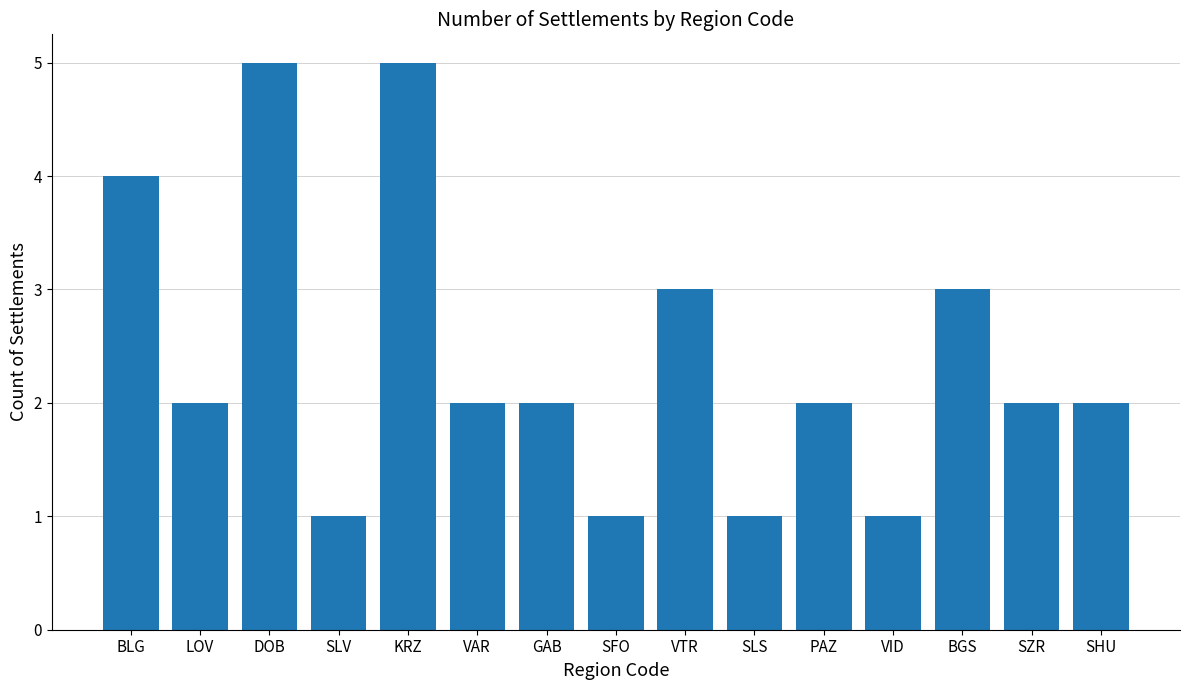

Reading right to left, transcribe all the data shown in this chart.

SHU=2	SZR=2	BGS=3	VID=1	PAZ=2	SLS=1	VTR=3	SFO=1	GAB=2	VAR=2	KRZ=5	SLV=1	DOB=5	LOV=2	BLG=4